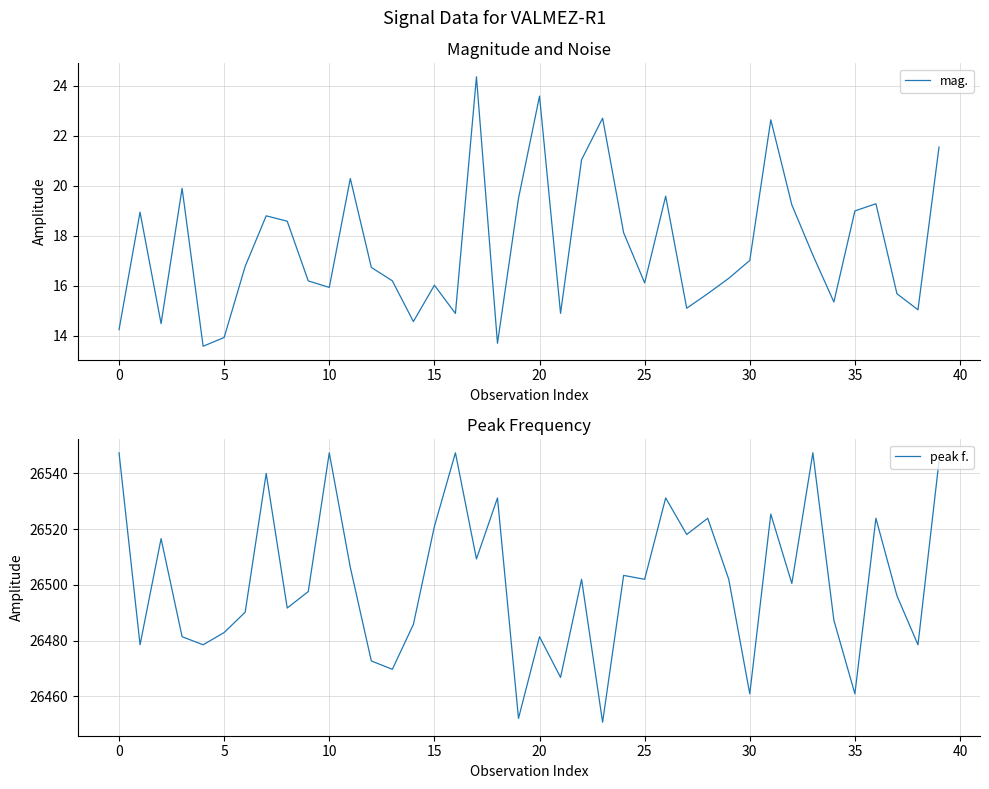

Is it true that mag. equals 26.0 at 35?

False